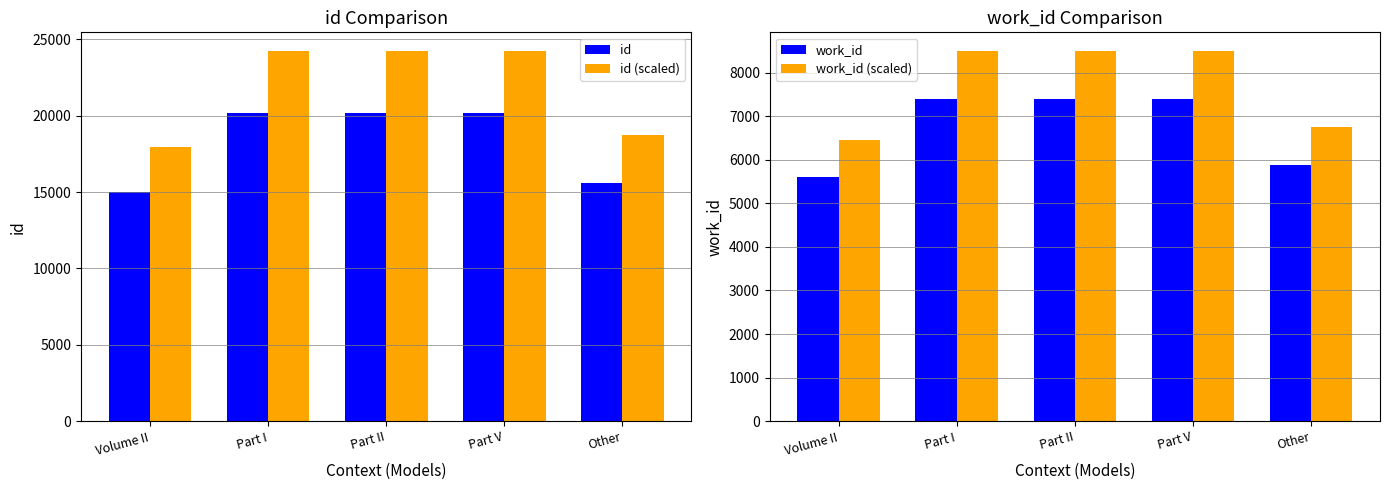

Which category has the highest value in the id (scaled) series?

Part V